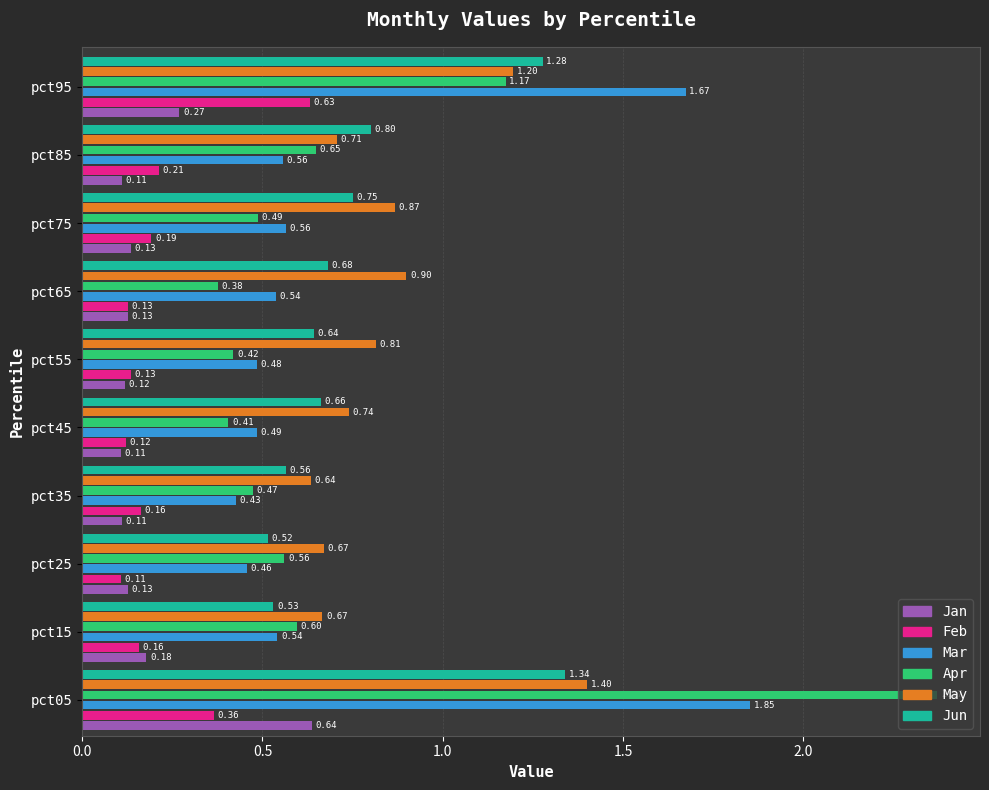

Between pct15 and pct25, which series saw the biggest shift?

Mar